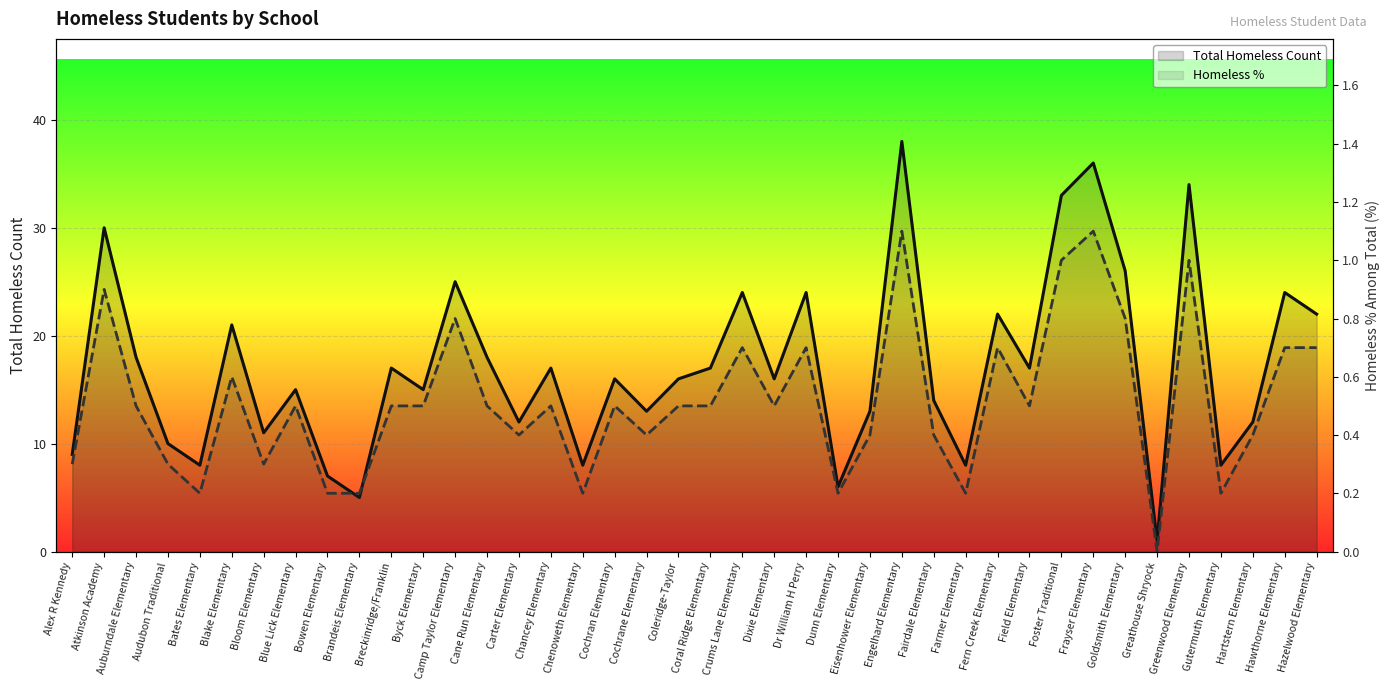

What is the sum of the Total Homeless Count values at Blue Lick Elementary and Byck Elementary?

30.0